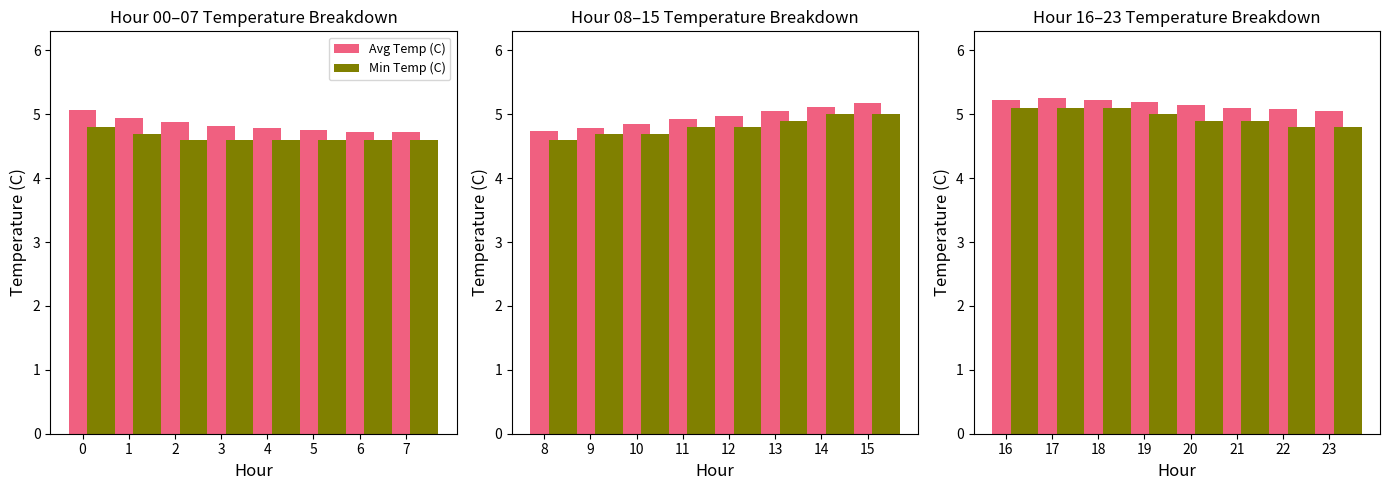

What is the value of the Min Temp (C) bar at the 8th from the left?

4.8